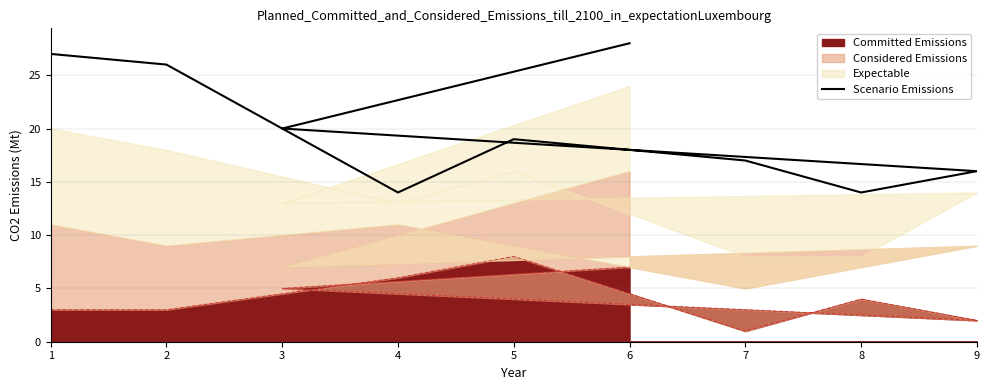

How many data points does each series have?

9